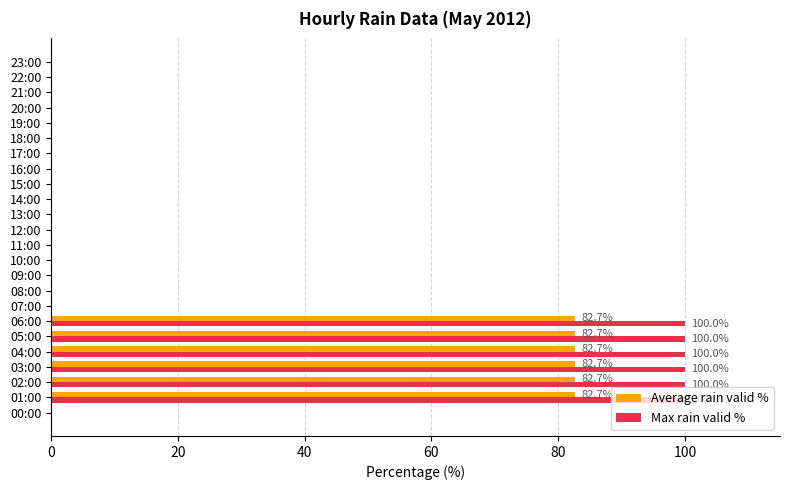

What are all the series names shown in the legend?

Average rain valid %, Max rain valid %